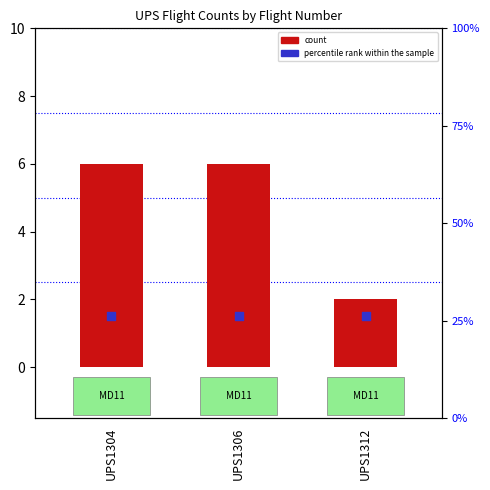

At how many categories does at least one series exceed 2?

2